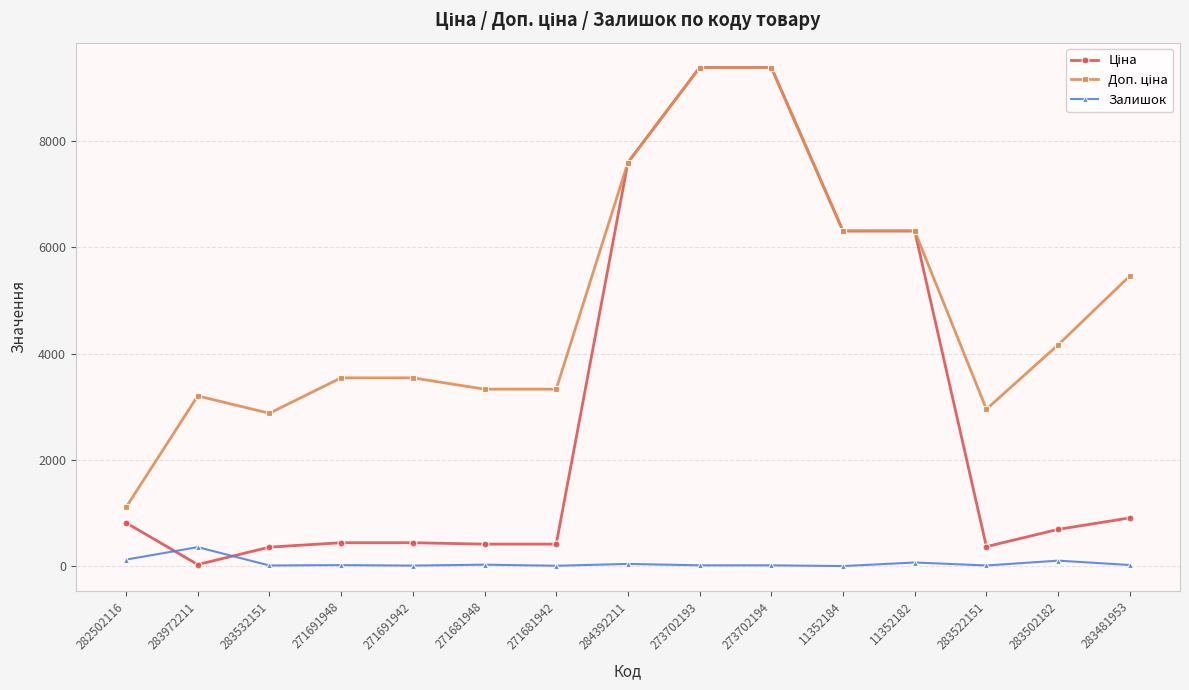

What is the maximum value shown in the chart?

9384.0